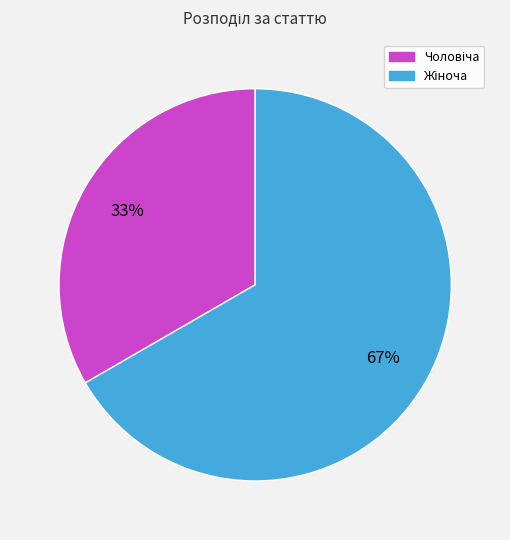

To the nearest percent, what is the average slice percentage?

50%